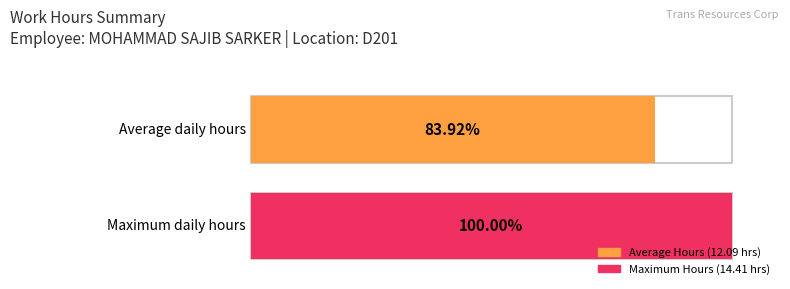

The chart shows a value of 15.6 at 4-Sat. True or false?

False